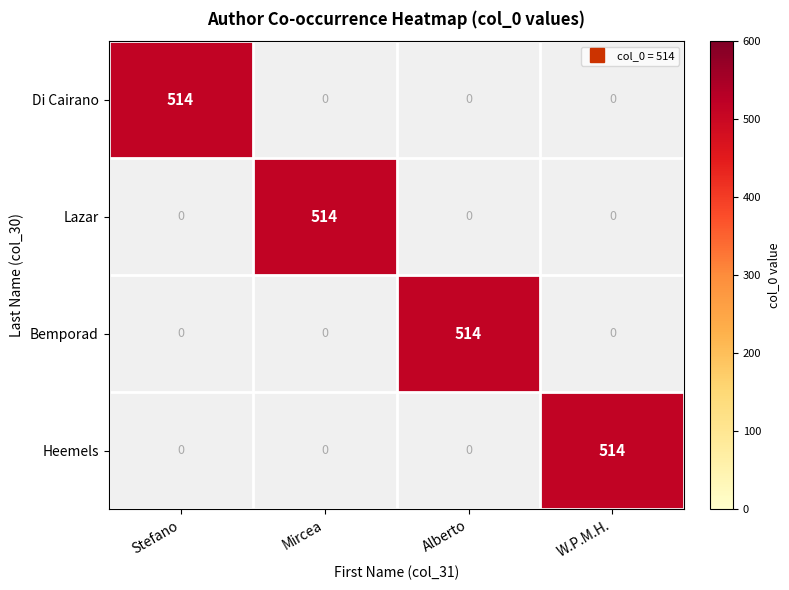

Between Mircea and Alberto, which series saw the biggest shift?

Lazar